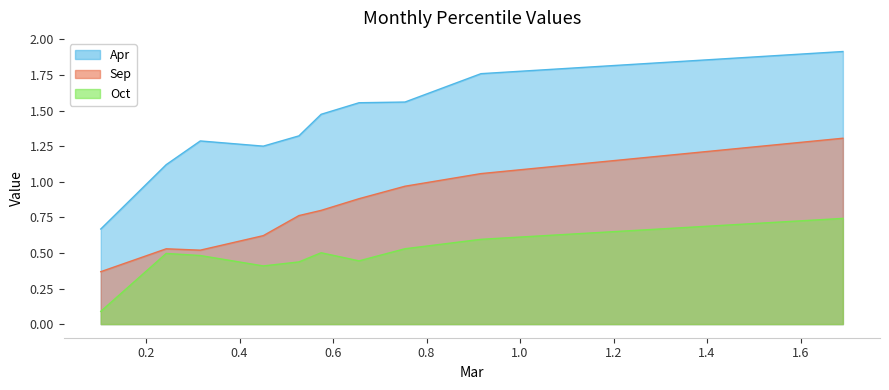

Which series has the widest spread of values?

Apr